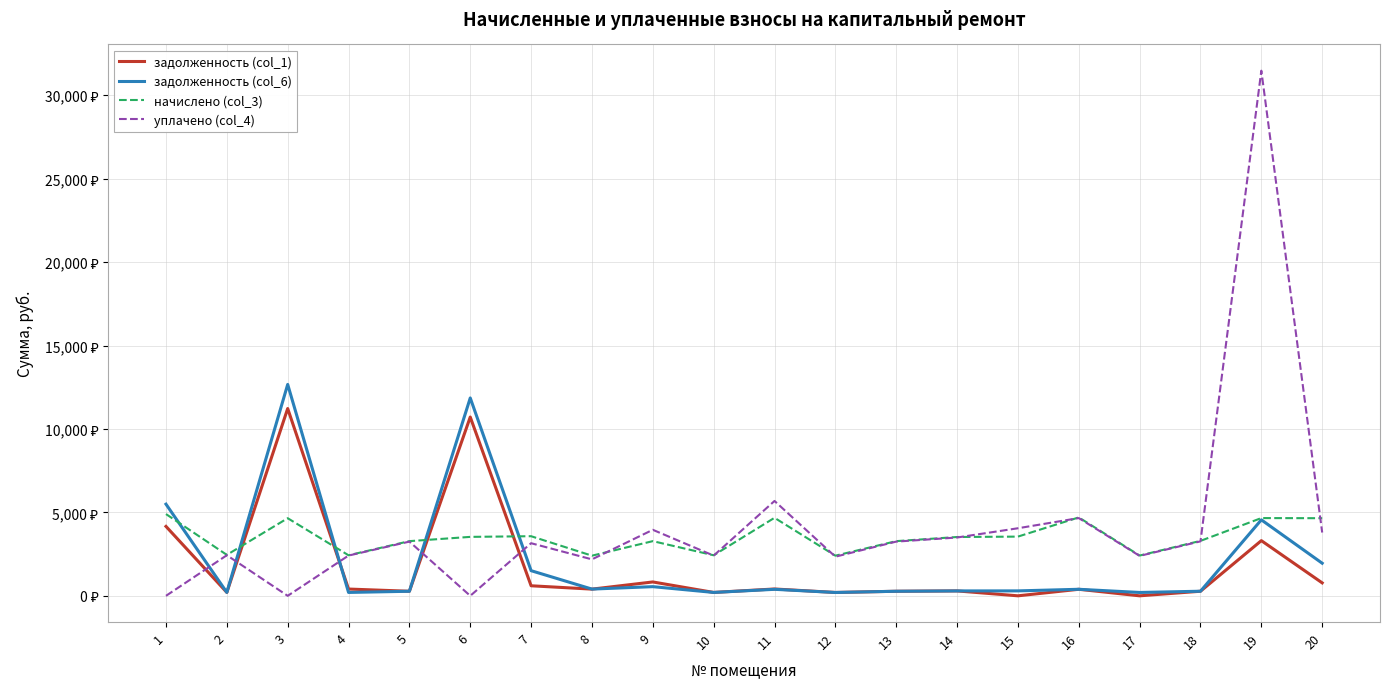

How many intersections are there between уплачено (col_4) and задолженность (col_6)?

5